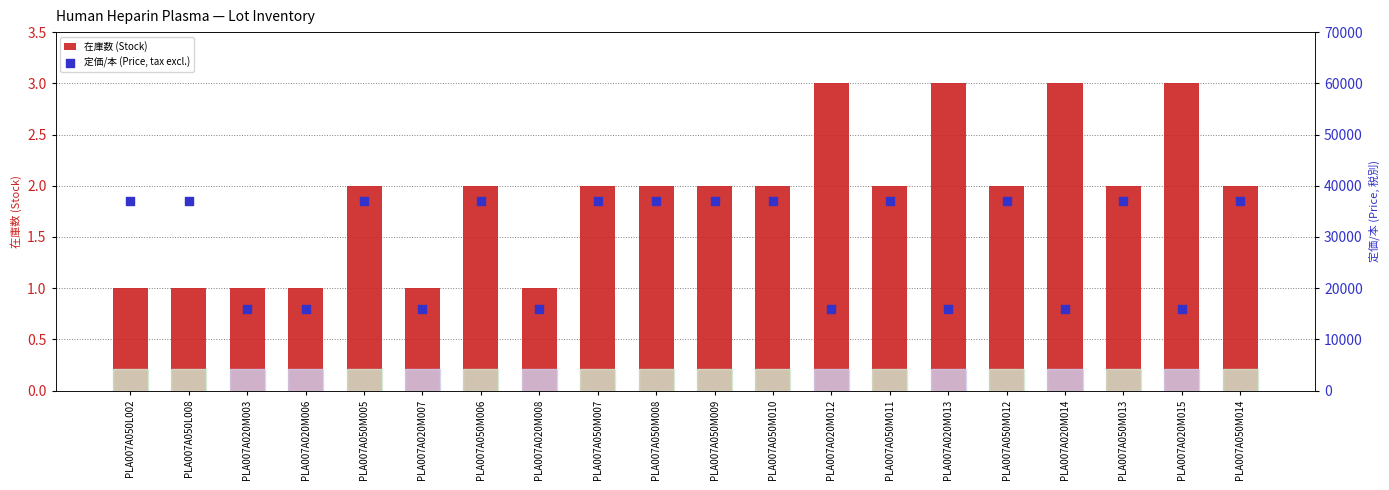

What is the total value across all series at PLA007A050L008?

37001